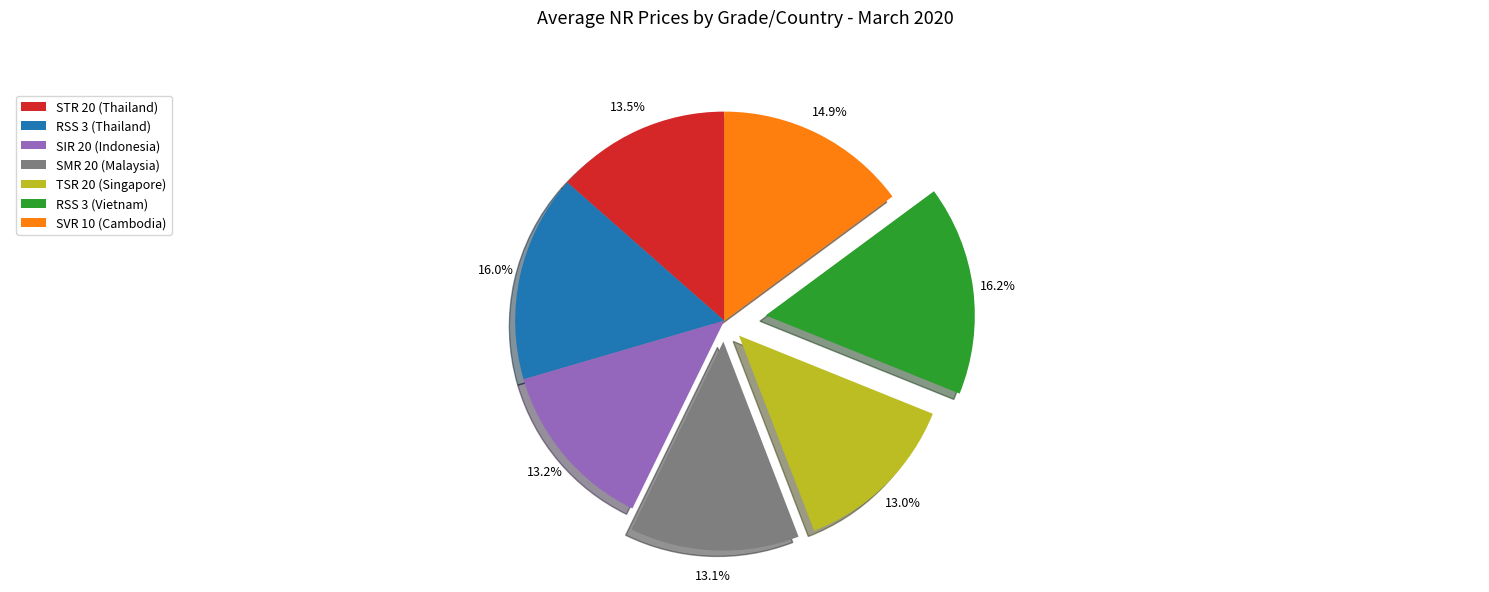

Is it true that SMR 20 (Malaysia) is 1% of the pie?

False